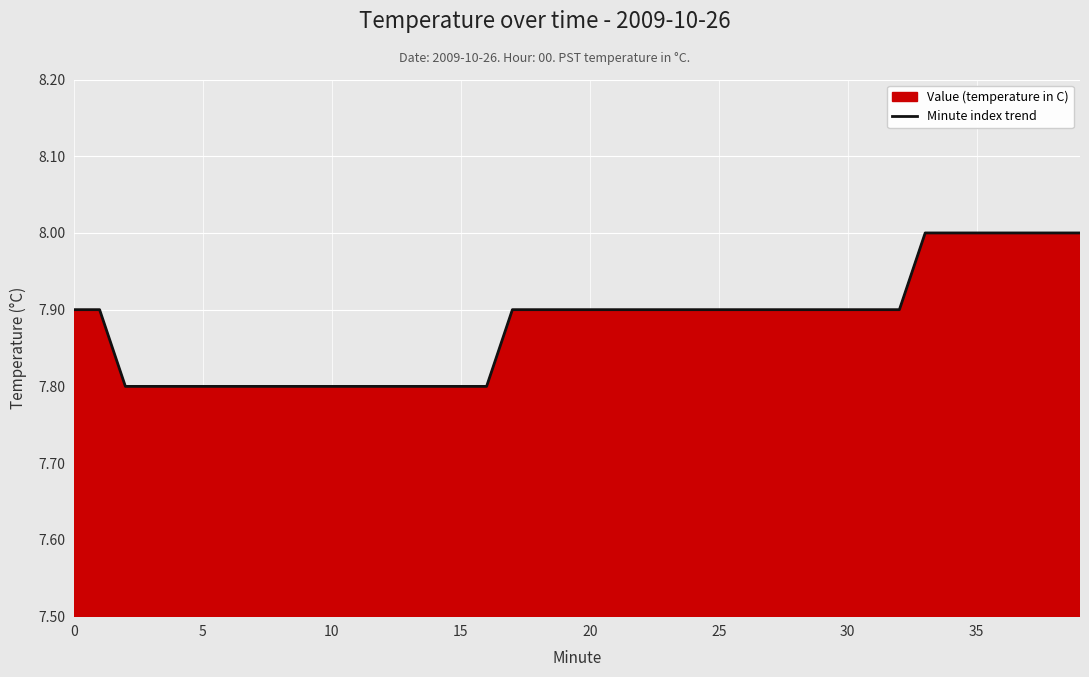

What value does the data have at 38?

8.0